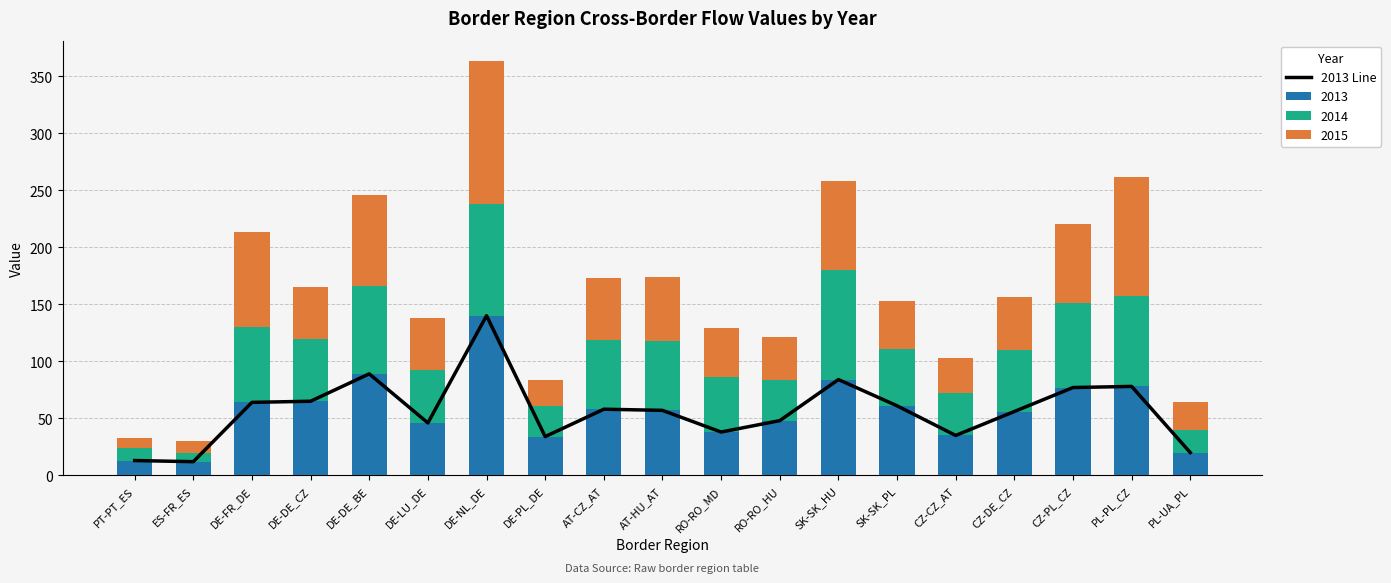

Reading left to right, list all the values displayed in this chart.

13	12	64	65	89	46	140	34	58	57	38	48	84	61	35	56	77	78	20